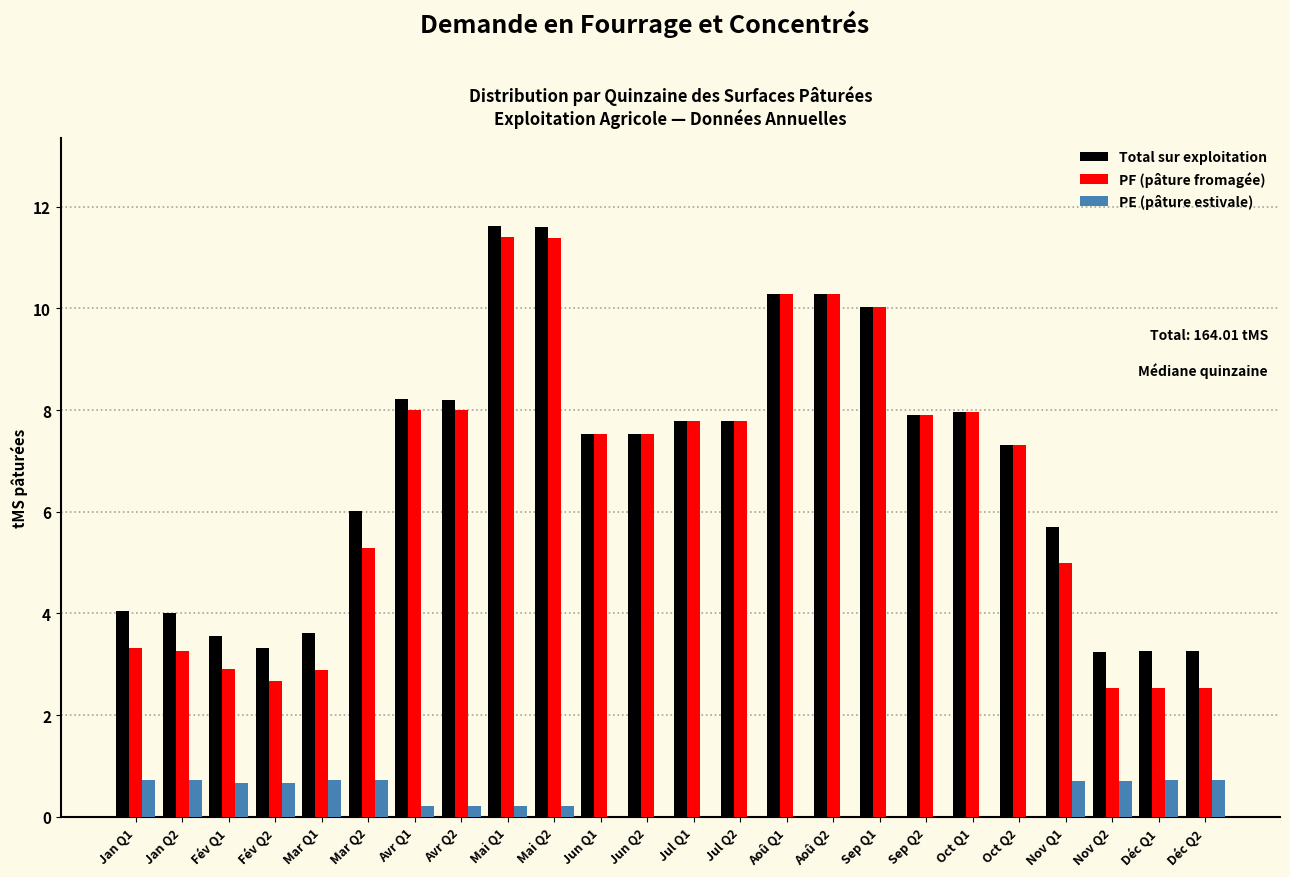

Where does the PF (pâture fromagée) series first go above 7?

Avr Q1